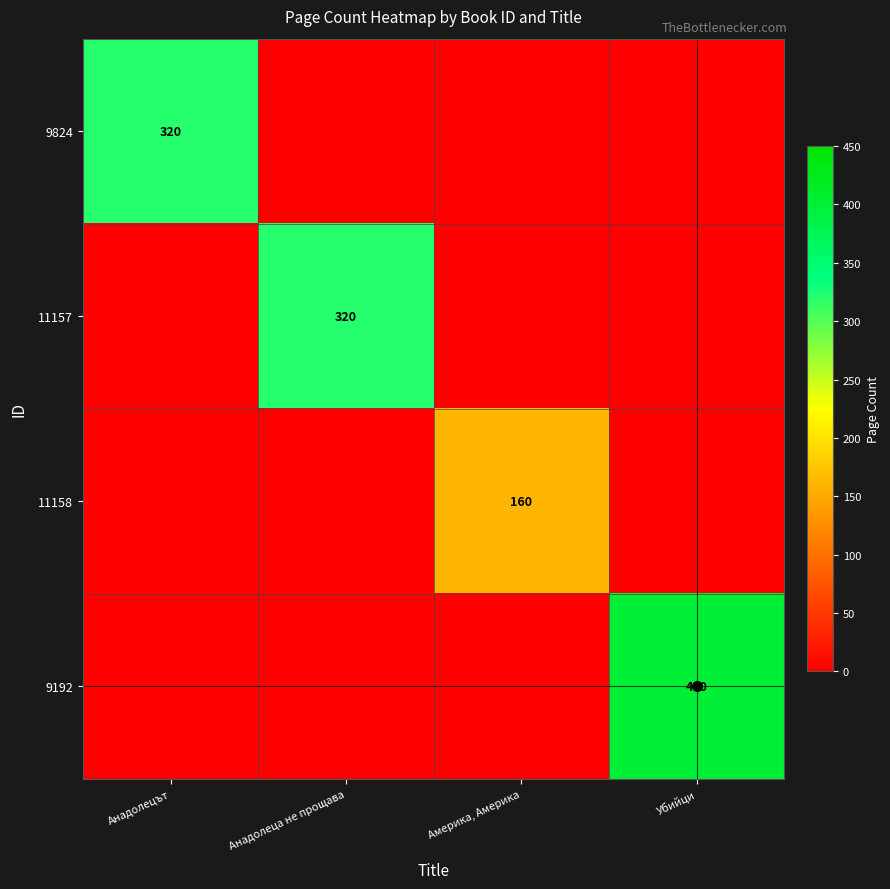

Is the value of 9824 at Анадолецът greater than the value of 11158 at Америка, Америка?

Yes